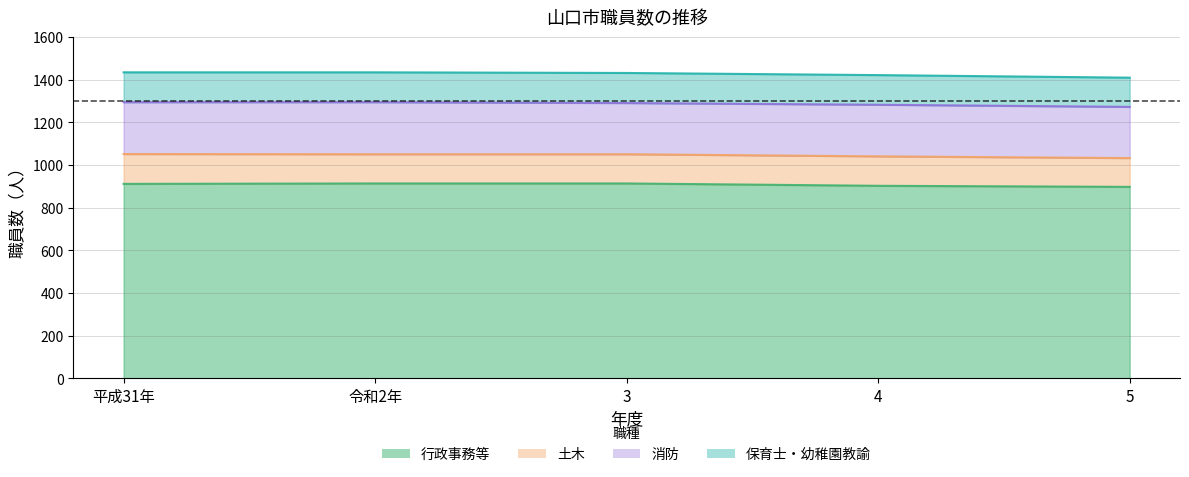

True or false: 土木 and 保育士・幼稚園教諭 cross at least once.

False